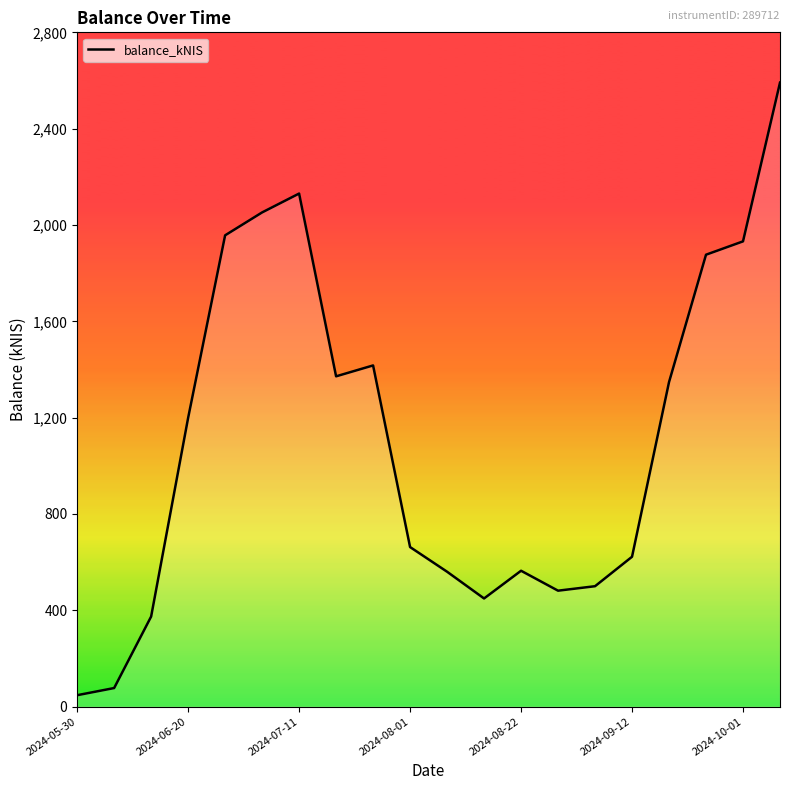

What is the minimum value shown in the chart?

47.4